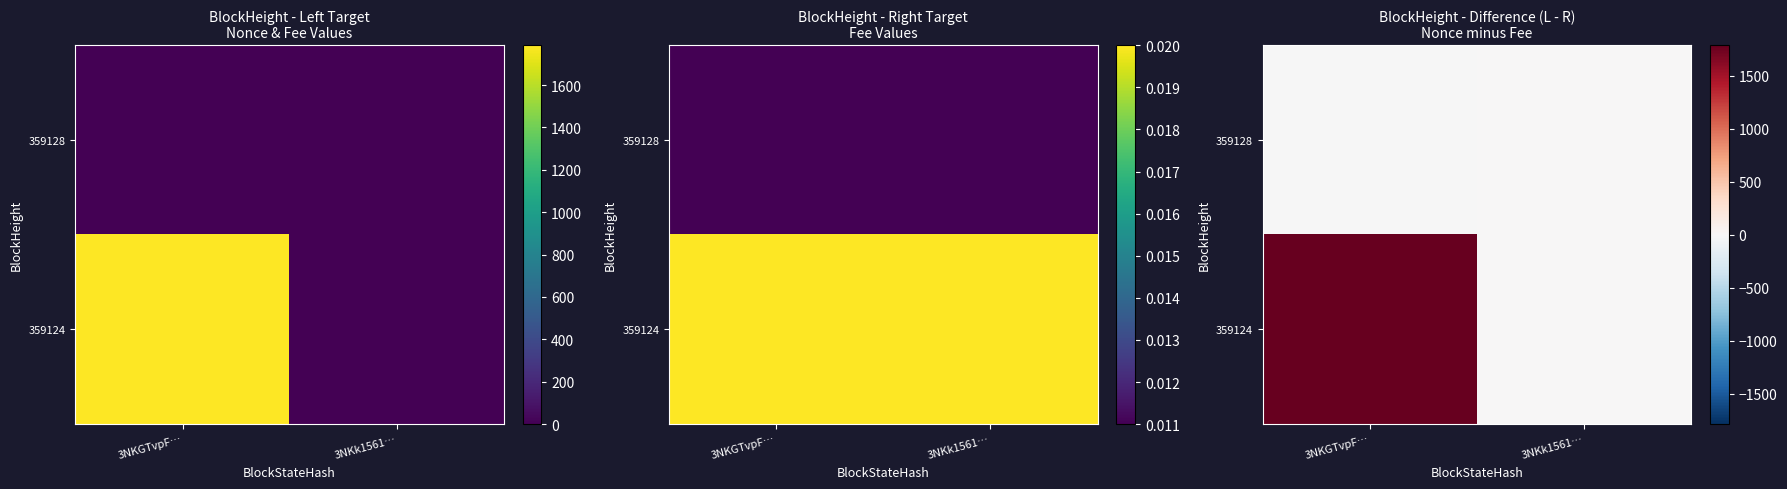

How many data points does each series have?

2